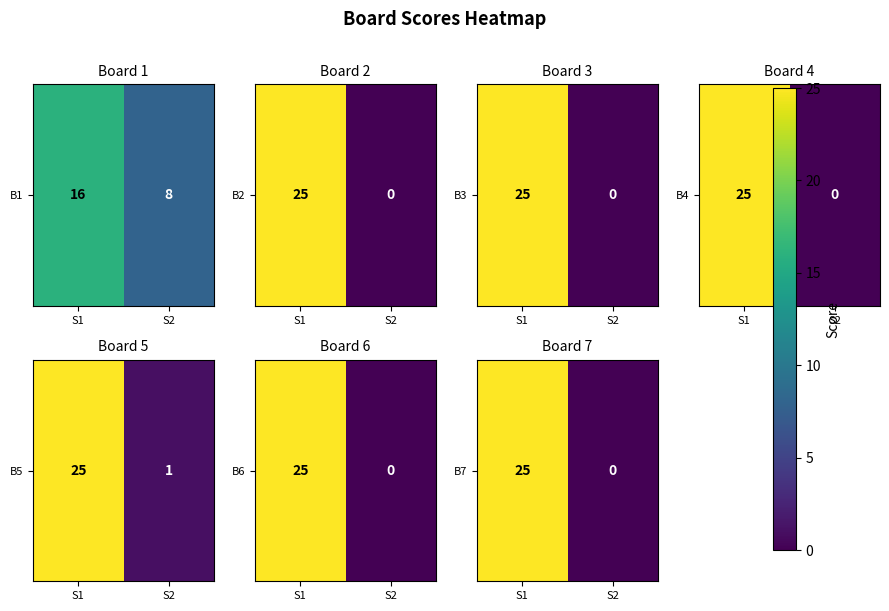

Between S1 and S2, which is larger?

S1